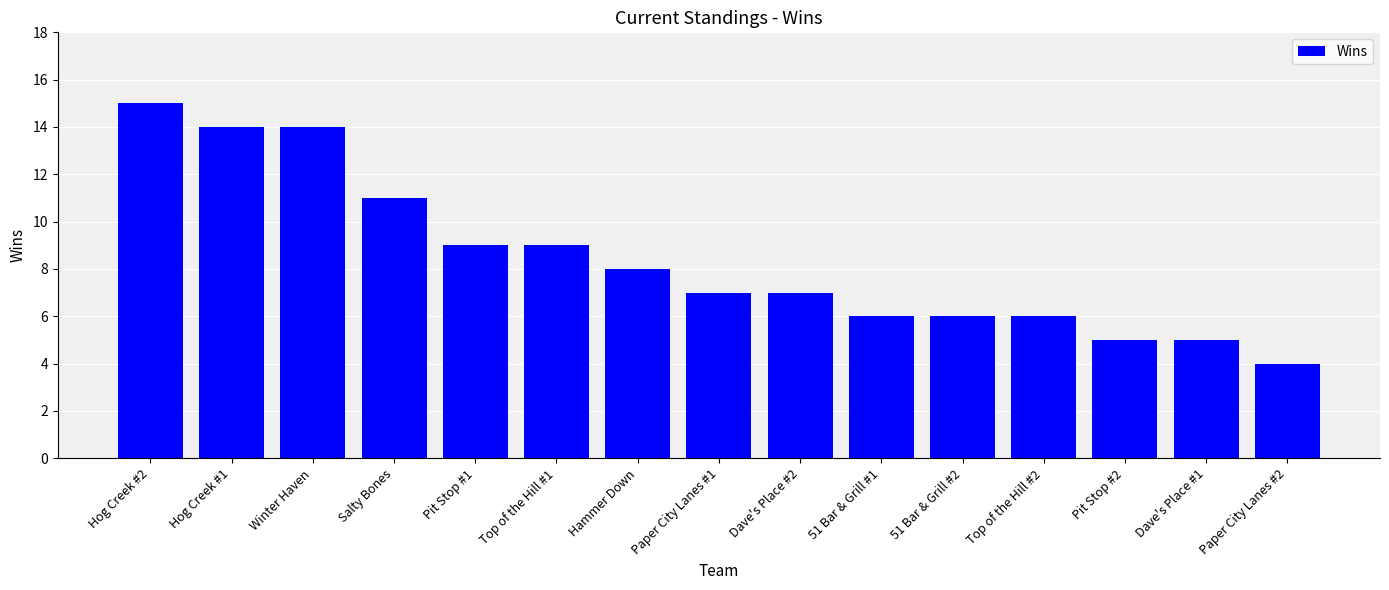

The chart shows a value of 6 at Top of the Hill #2. True or false?

True